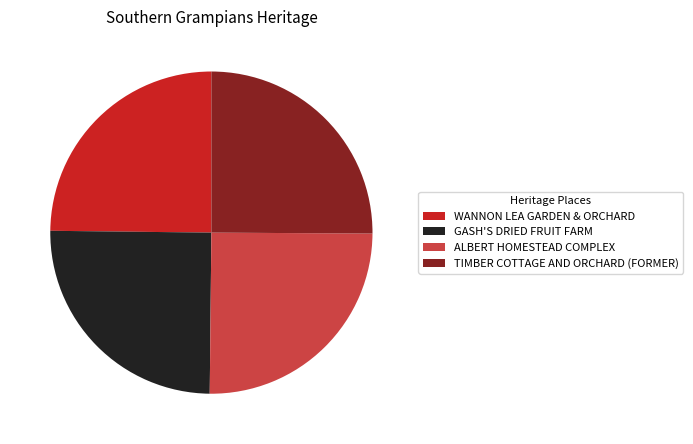

True or false: ALBERT HOMESTEAD COMPLEX accounts for 25% of the total.

True